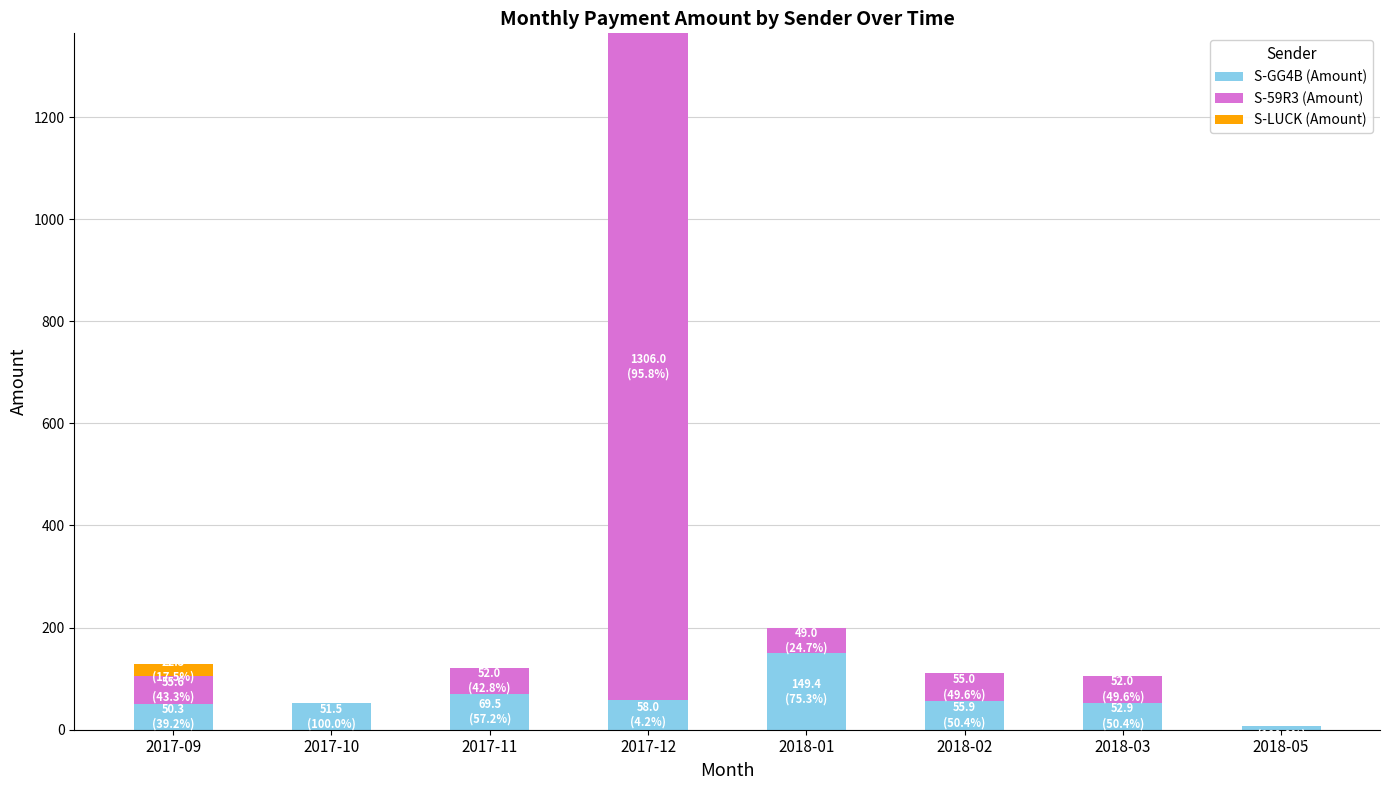

What is the total value across all series at 2018-02?

110.9